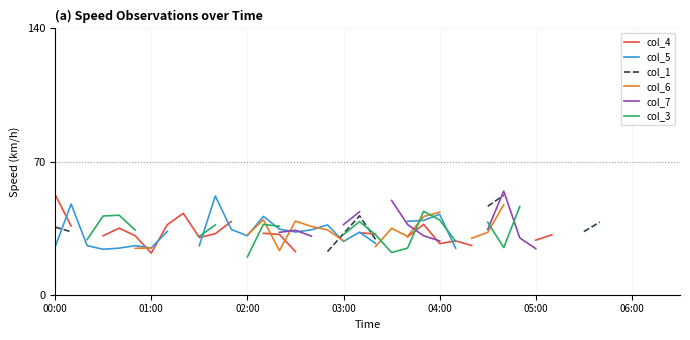

List the series in order of their overall mean, lowest first.

col_4, col_5, col_1, col_6, col_7, col_3